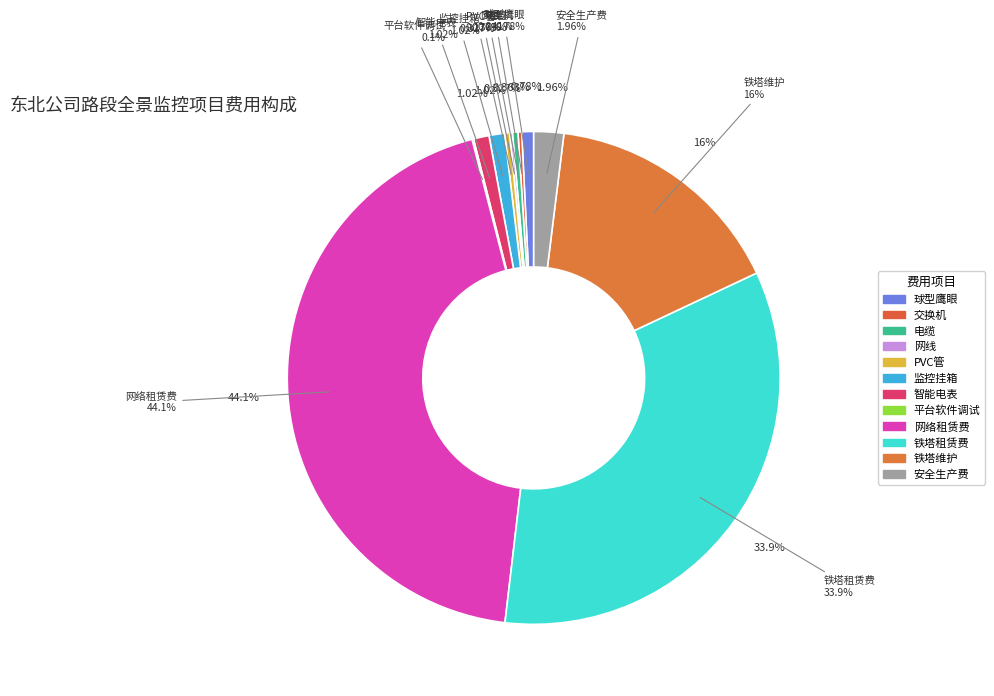

The PVC管 slice represents 1% of the pie. True or false?

False